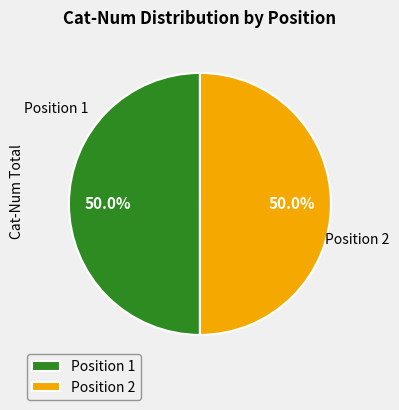

Is the sum of Position 1 and Position 2 greater than half?

Yes